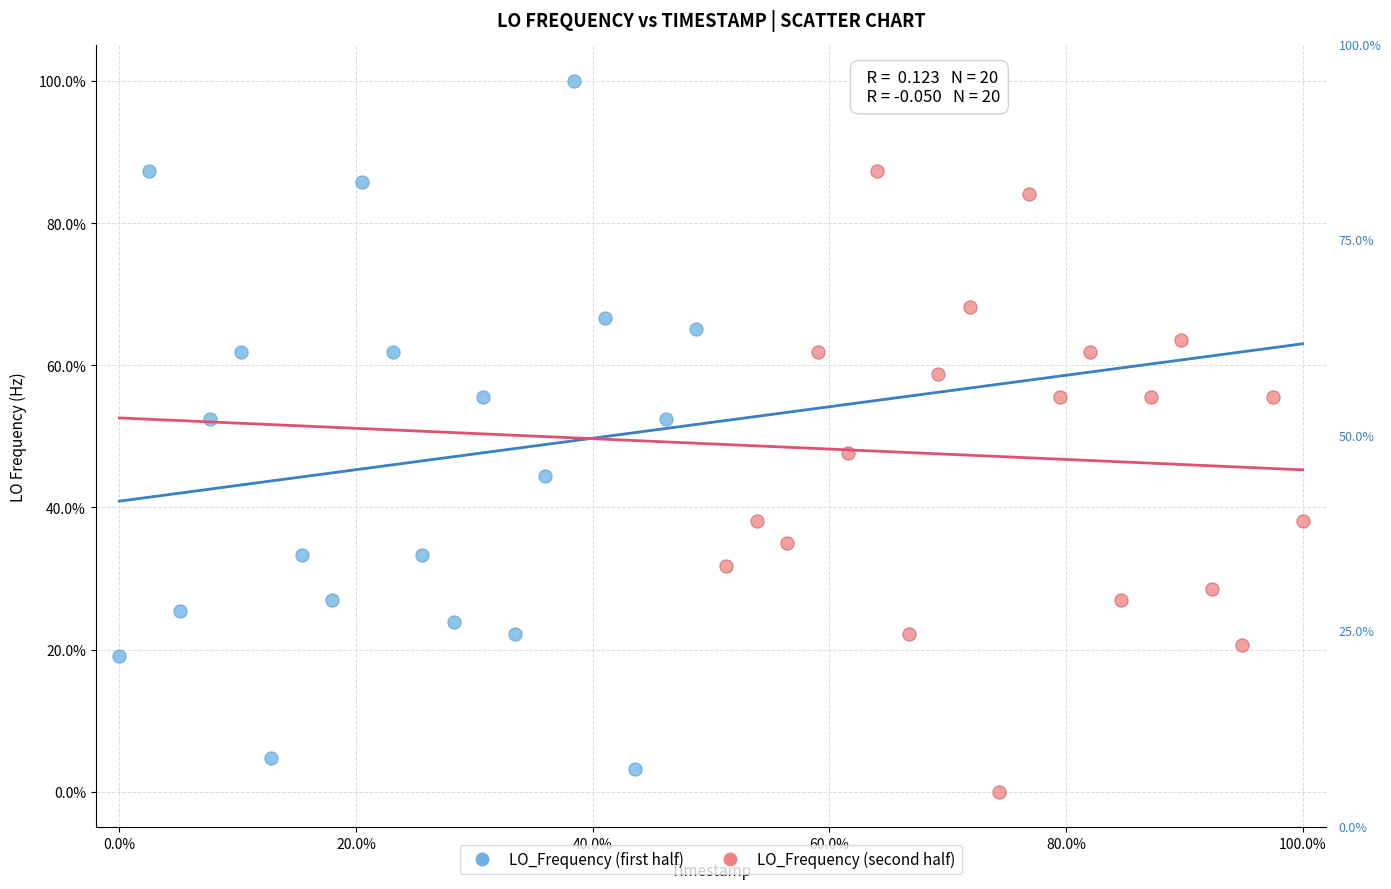

Which series reaches the maximum Y coordinate?

LO_Frequency (first half)